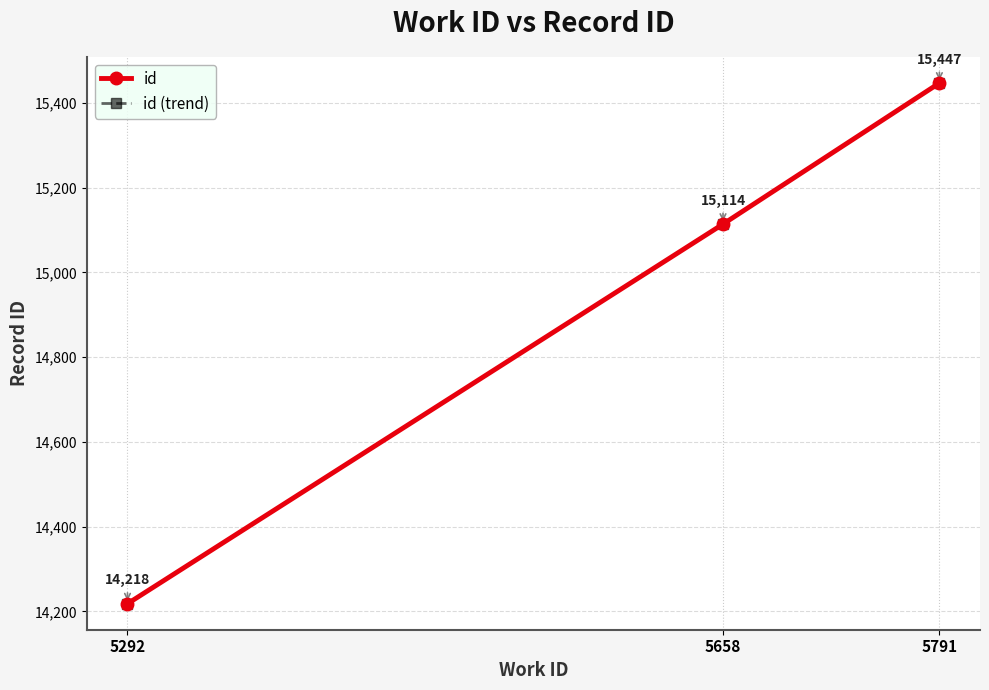

Does the chart have visible grid lines?

Yes